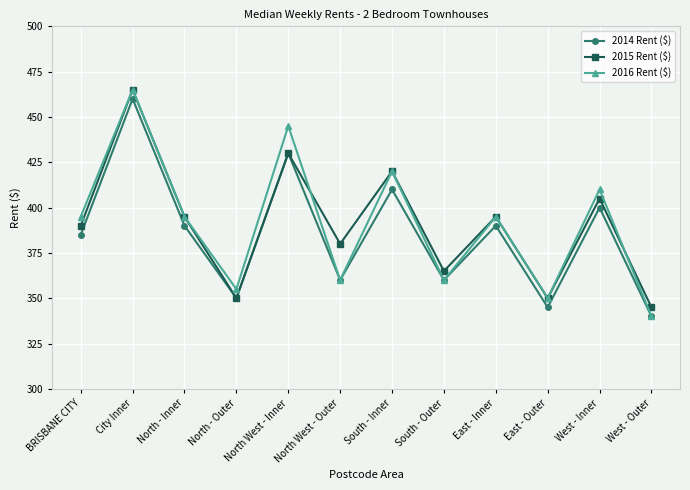

What is the sum of the 2015 Rent ($) values at City Inner and North - Outer?

815